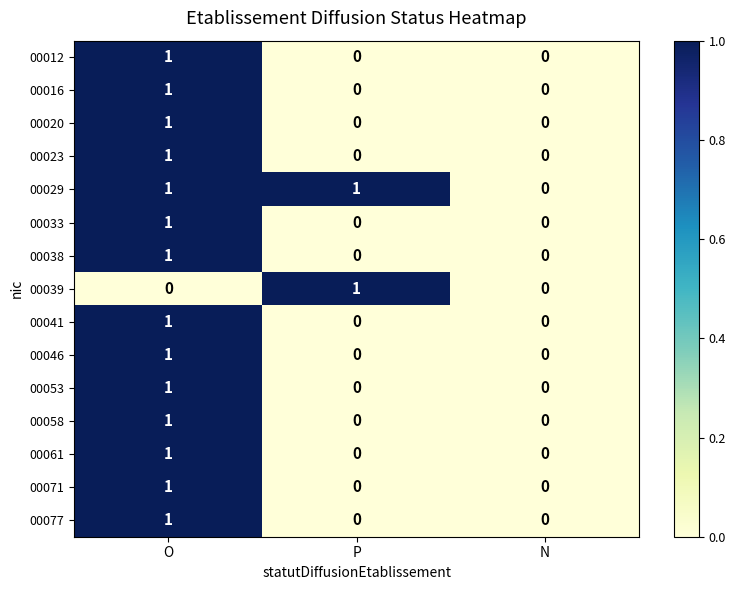

How many distinct data groups are displayed?

15